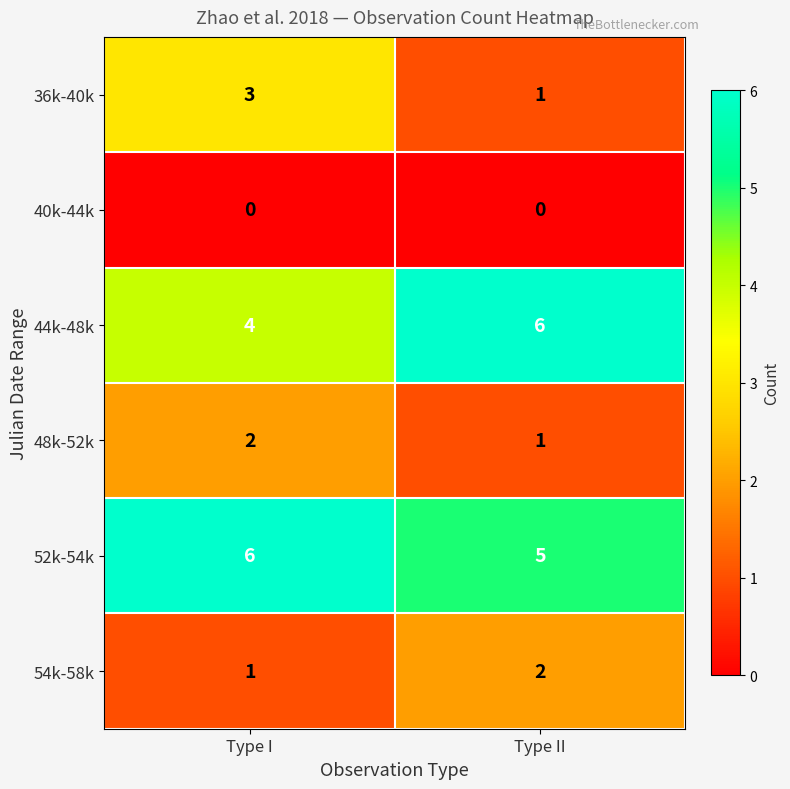

What is the highest value of the 52k-54k series?

6